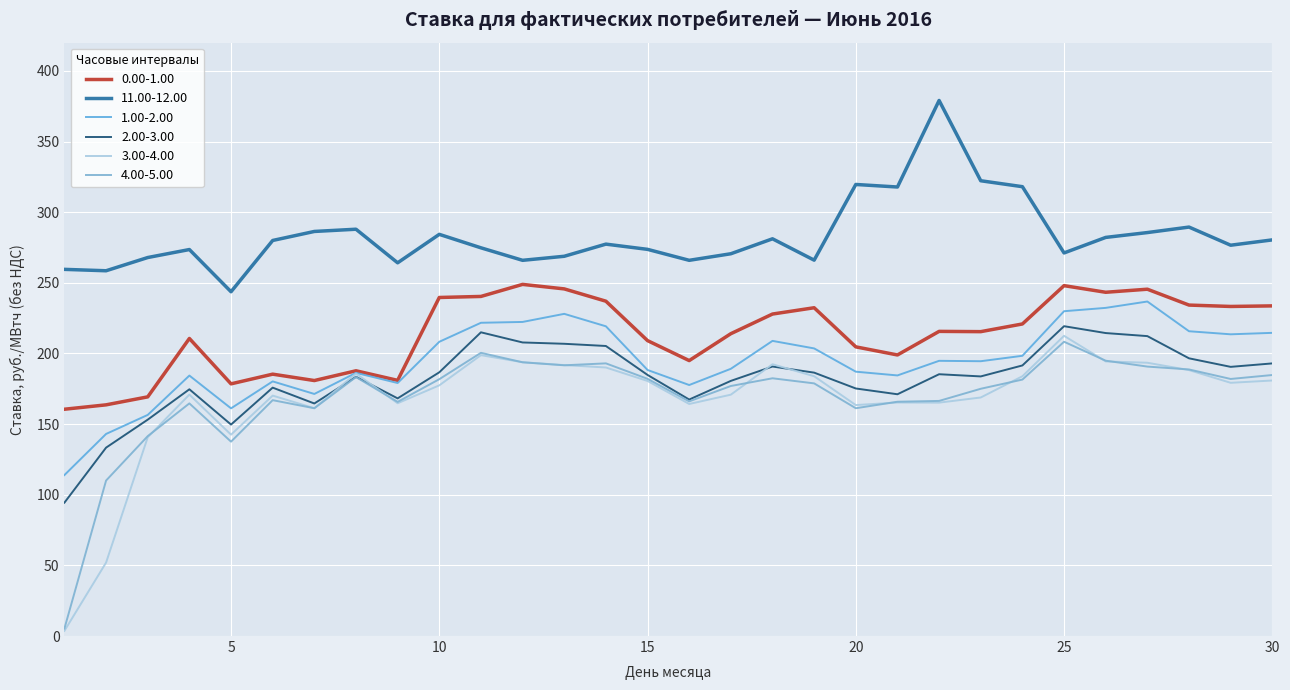

At which label does 1.00-2.00 reach its peak?

27